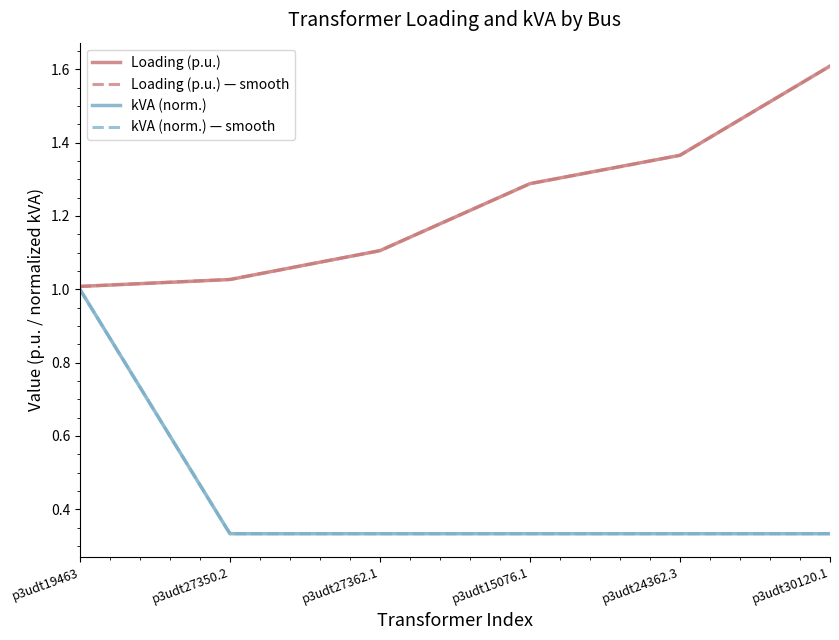

What is the total value across all series at p3udt27362.1?

1.4